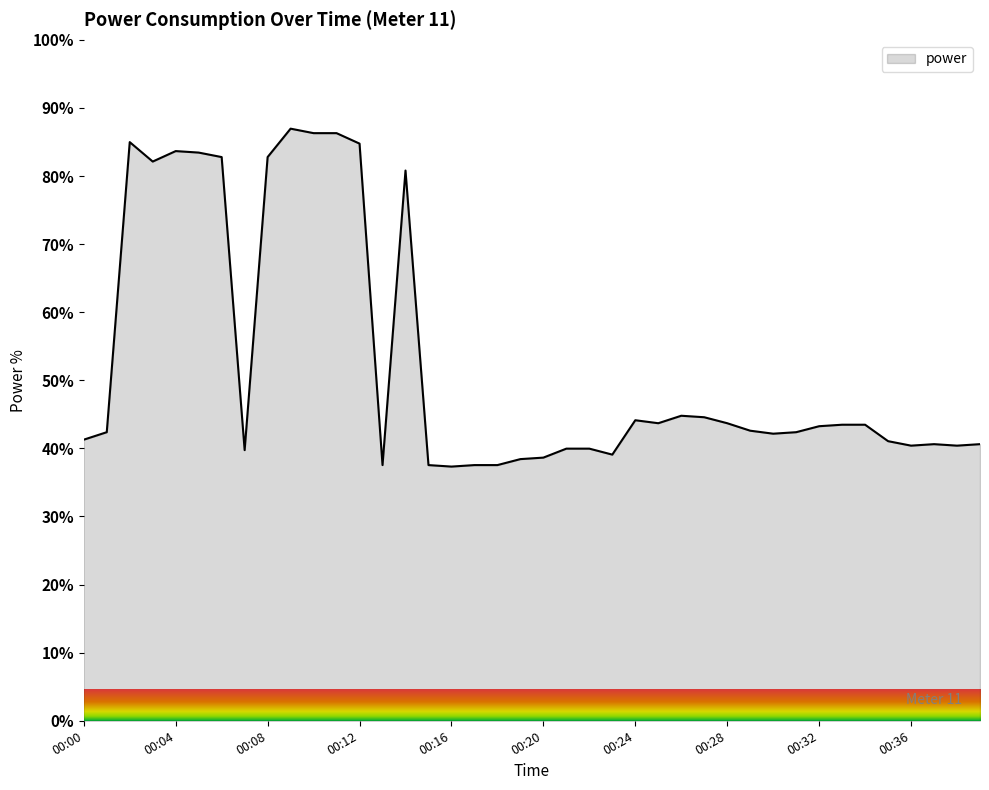

What is the difference between the maximum and minimum values?

49.6